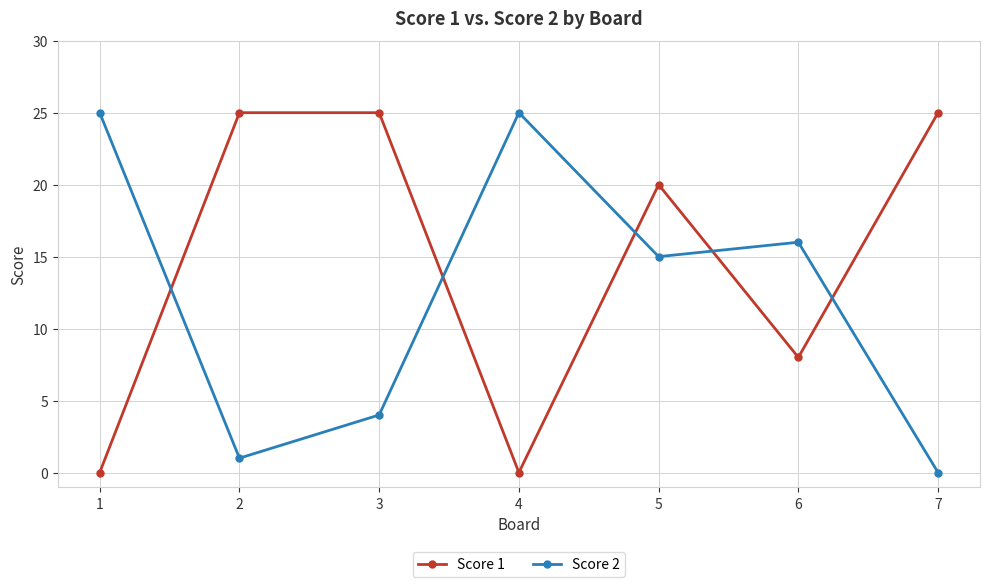

What is the difference between the second highest and minimum values in the Score 1 series?

25